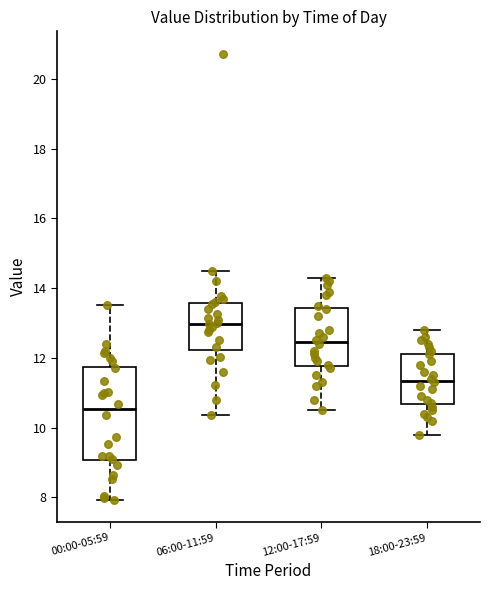

Reading left to right, read every box against the y-axis: the position of its median line, the range the box covers, and the ends of its whiskers. The values are not printed on the chart, so give them approximately, as read against the axis.

00:00-05:59: median 10.6, box 9.0 to 11.8, whiskers 8.0 to 13.6
06:00-11:59: median 13.0, box 12.2 to 13.6, whiskers 10.4 to 14.6
12:00-17:59: median 12.4, box 11.8 to 13.4, whiskers 10.6 to 14.4
18:00-23:59: median 11.4, box 10.6 to 12.2, whiskers 9.8 to 12.8